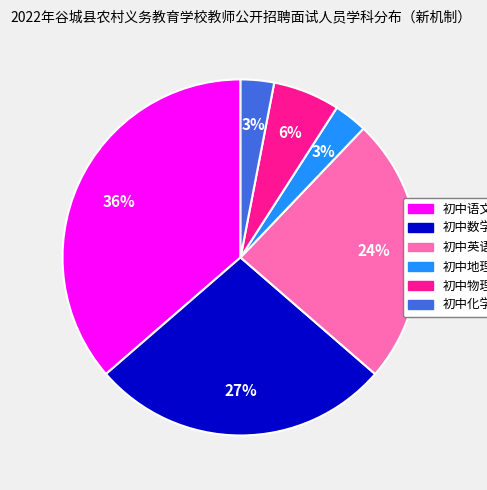

Count the number of slices in the pie.

6